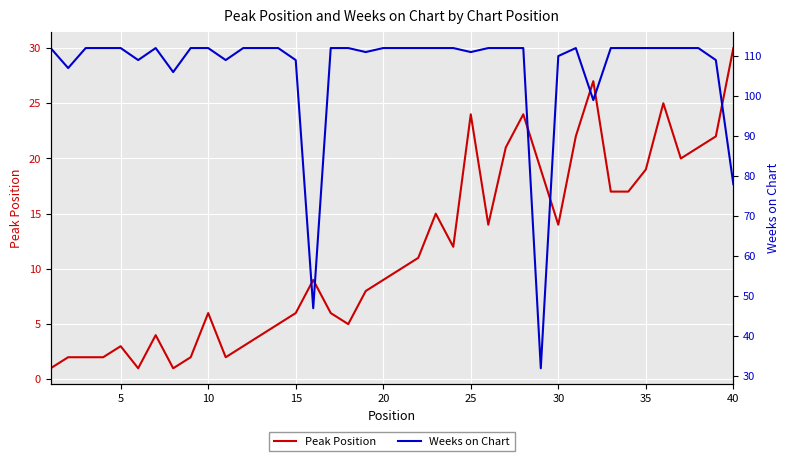

The Peak Position series shows 3 at 15. True or false?

False